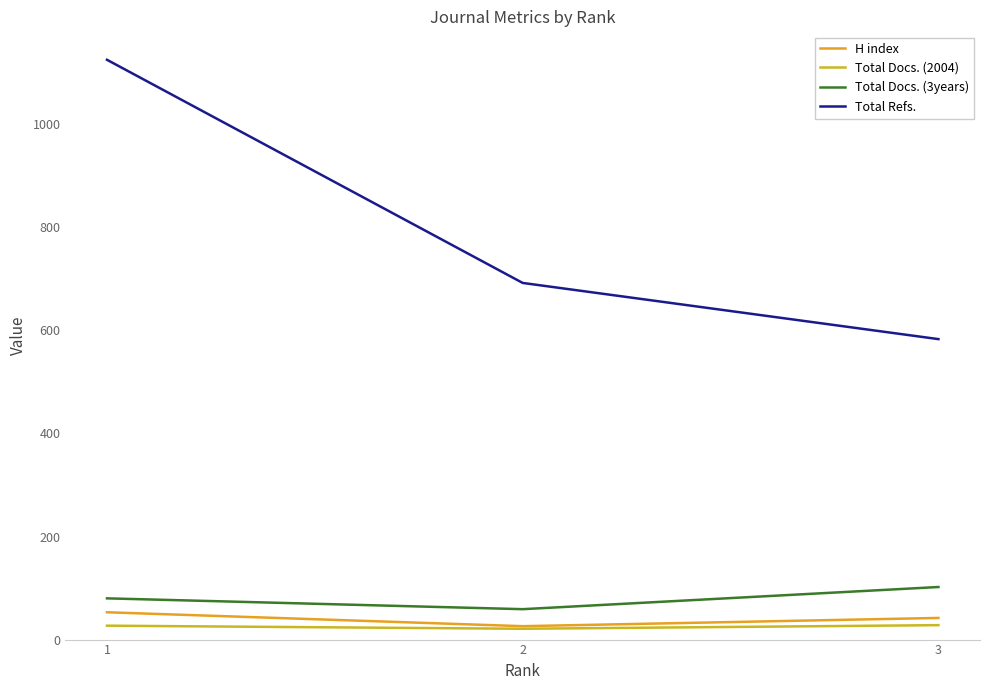

Is this an area chart (filled region under the line)?

No